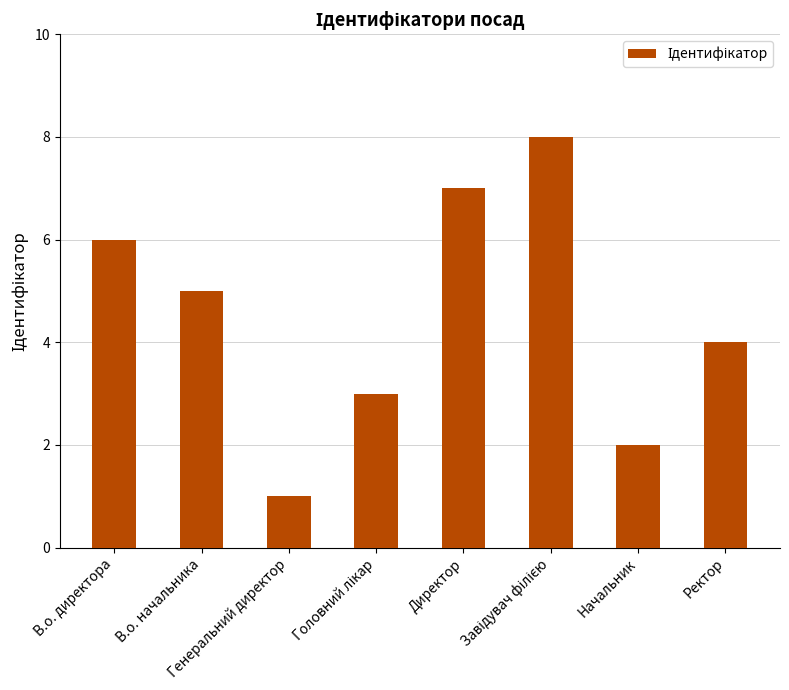

Reading left to right, extract all data points from this chart.

6	5	1	3	7	8	2	4